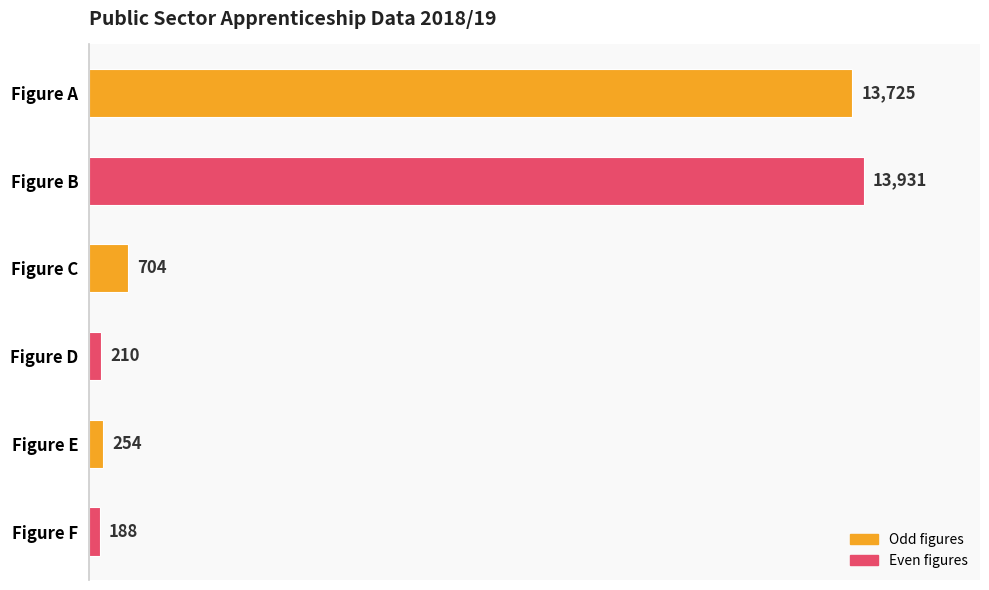

What is the average value?

4835